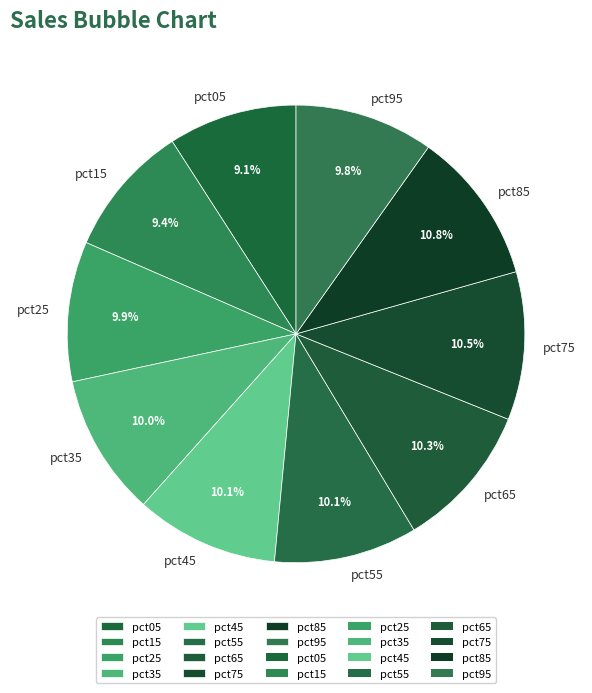

To the nearest percent, what is the average slice percentage?

10%